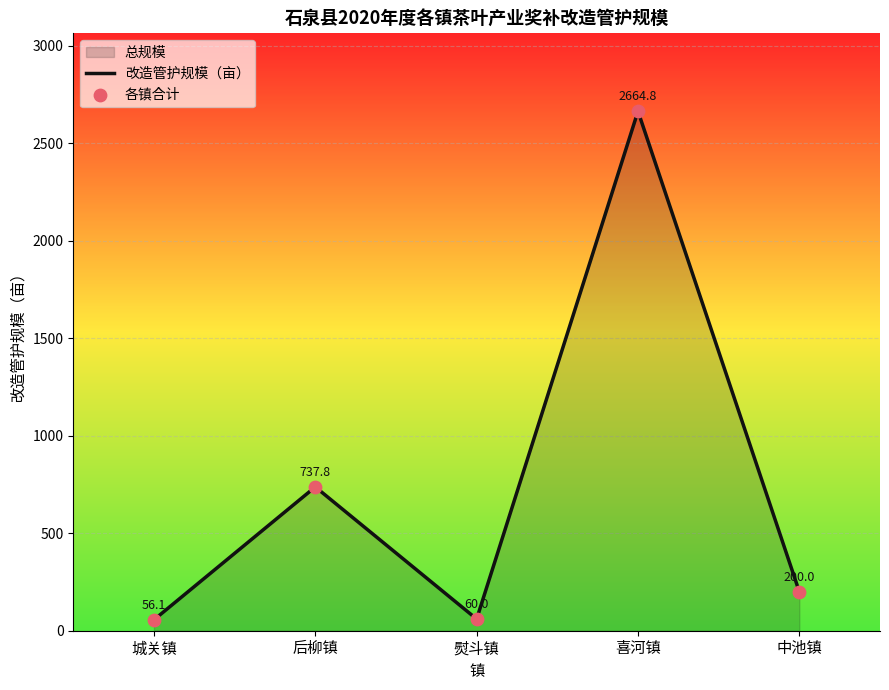

Which series reaches the minimum Y coordinate?

改造管护规模（亩）